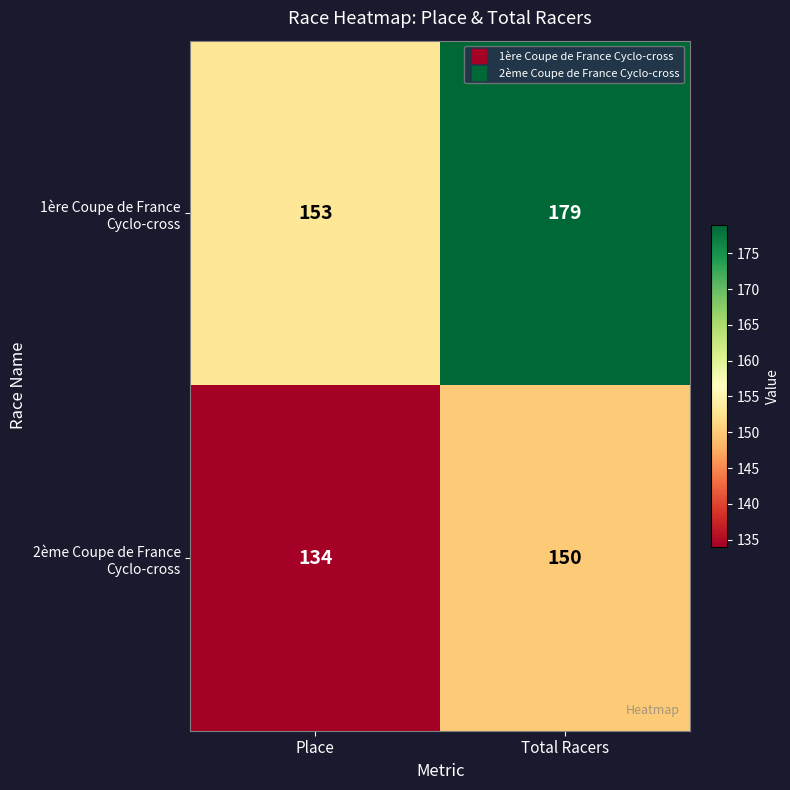

What is the spread (max minus min) of values at Place?

19